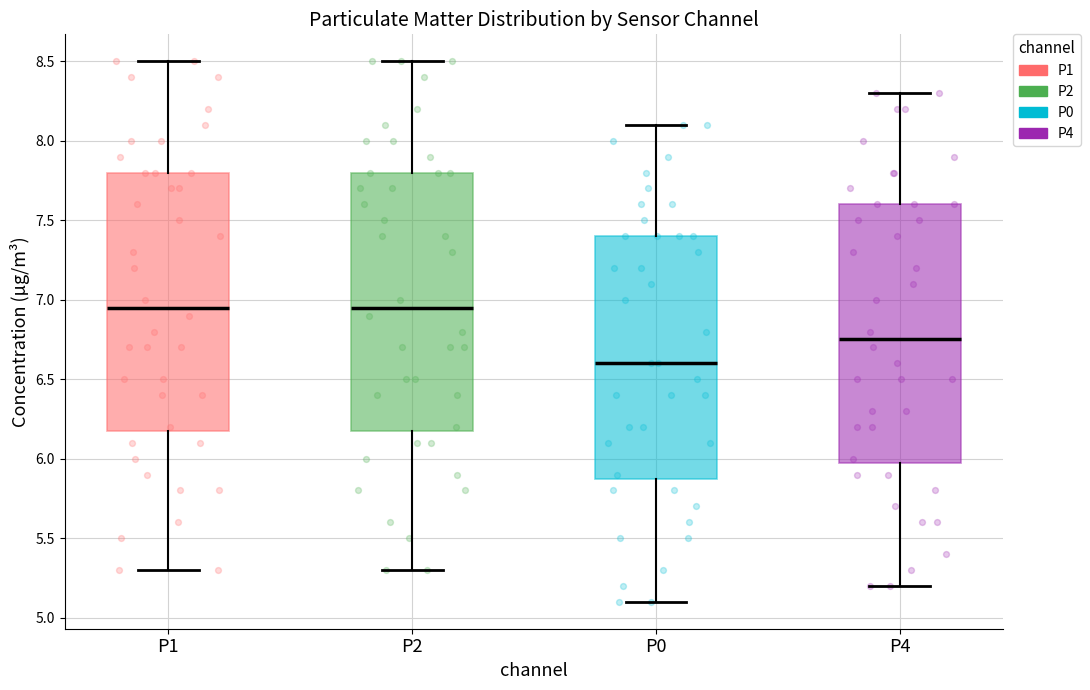

Reading left to right, read every box against the y-axis: the position of its median line, the range the box covers, and the ends of its whiskers. The values are not printed on the chart, so give them approximately, as read against the axis.

P1: median 6.95, box 6.20 to 7.80, whiskers 5.30 to 8.50
P2: median 6.95, box 6.20 to 7.80, whiskers 5.30 to 8.50
P0: median 6.60, box 5.90 to 7.40, whiskers 5.10 to 8.10
P4: median 6.75, box 6.00 to 7.60, whiskers 5.20 to 8.30